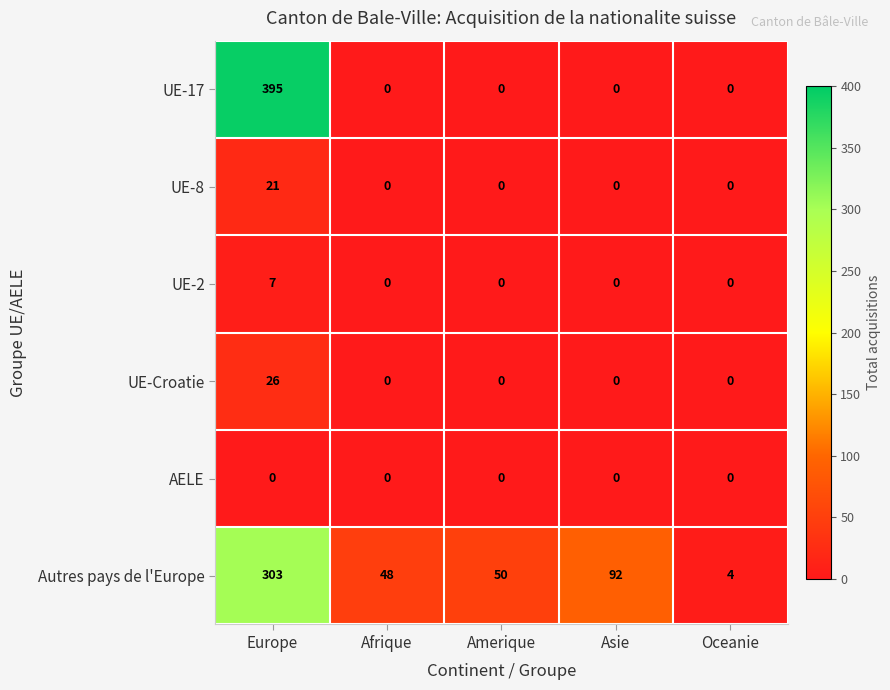

Which category has the highest value in the UE-17 series?

Europe